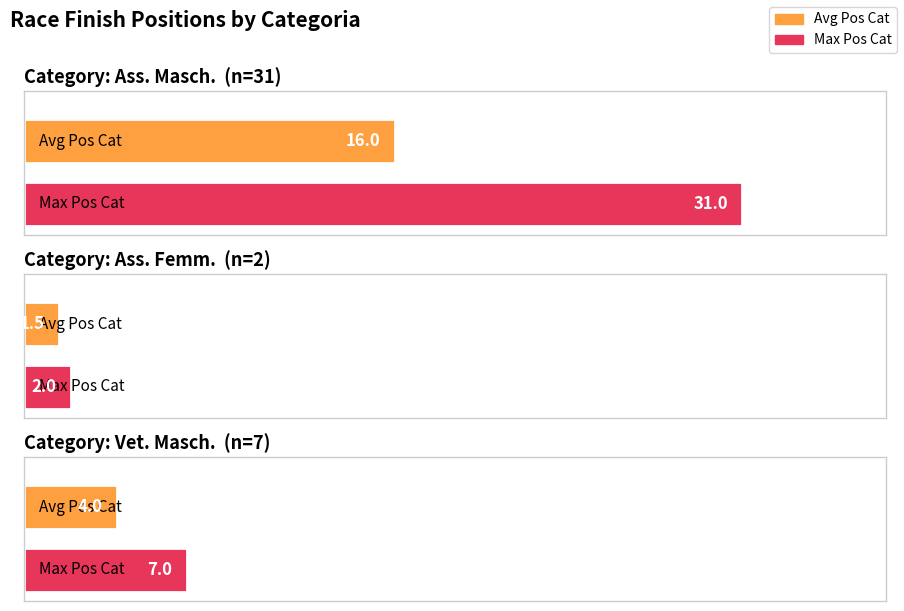

How many bars are there in total?

6